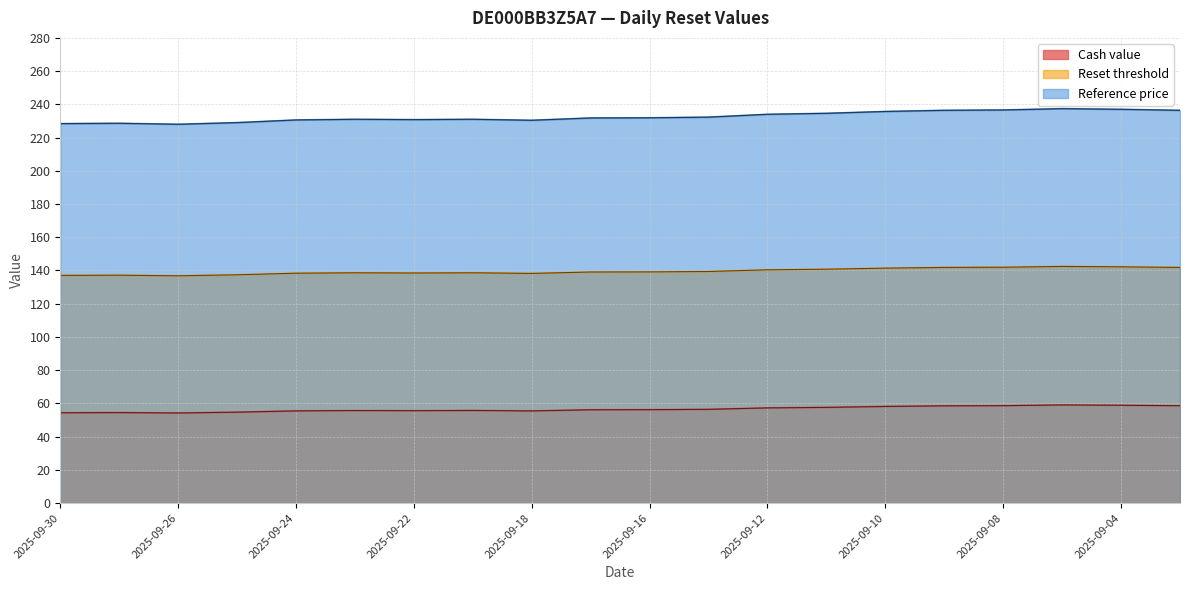

Is it true that Reference price equals 157.0 at 2025-09-08?

False